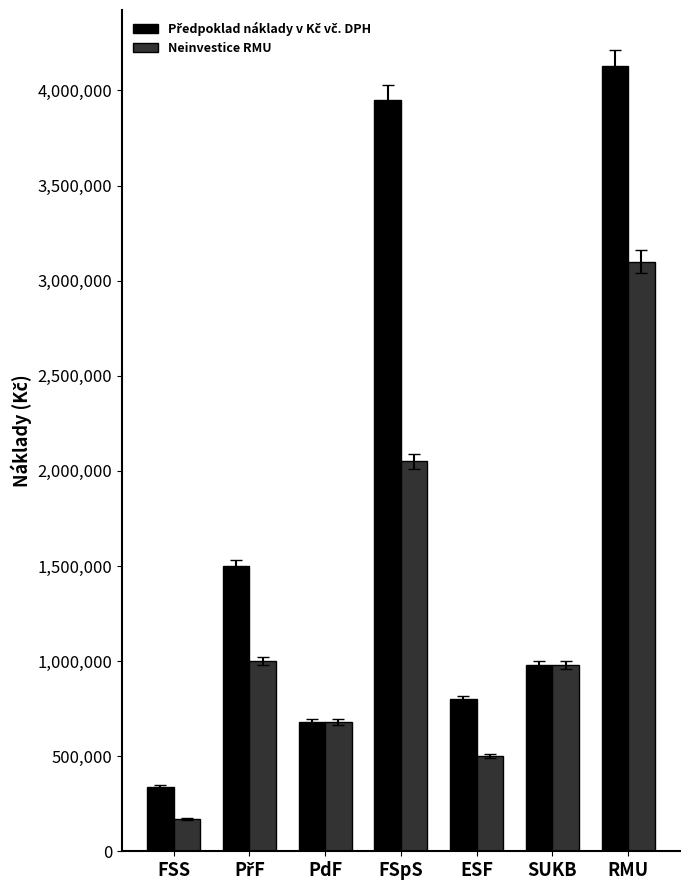

What position from the left is ESF?

5